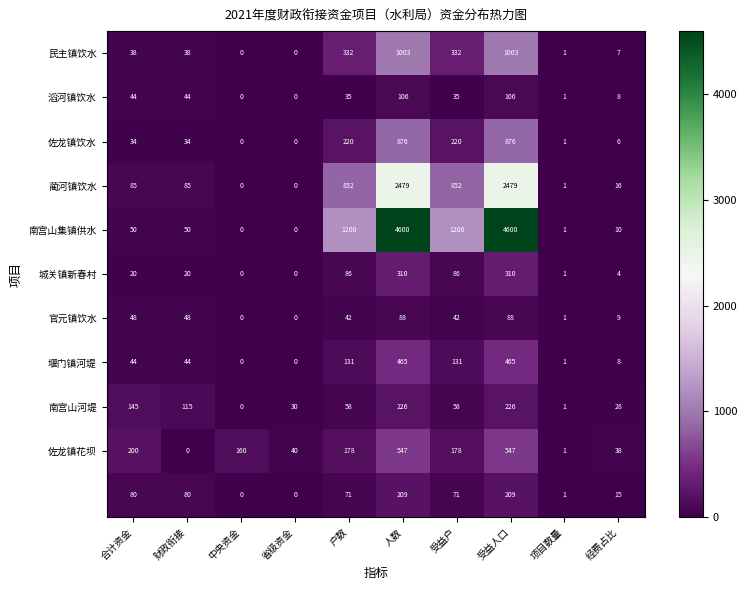

What is the total value across all series at 受益人口?

10909